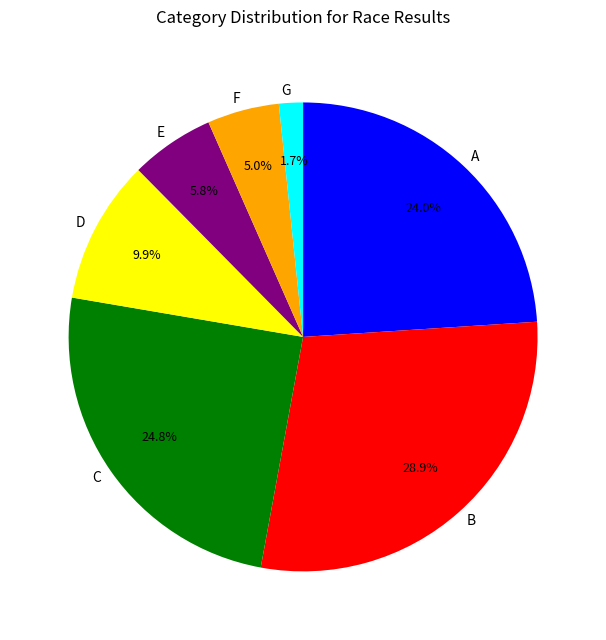

Does B account for over 50% of the chart?

No